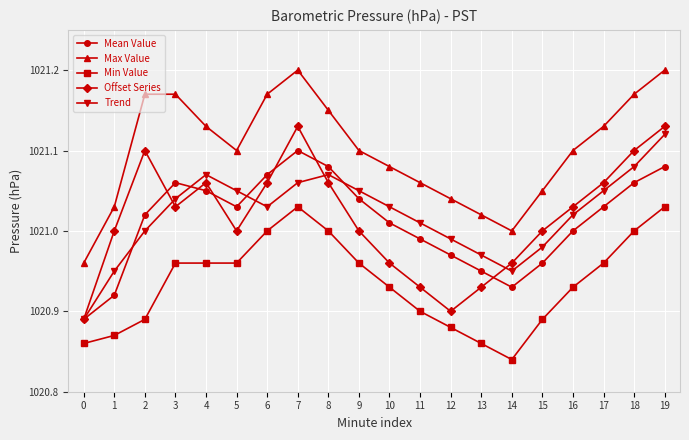

Is this an area chart (filled region under the line)?

No